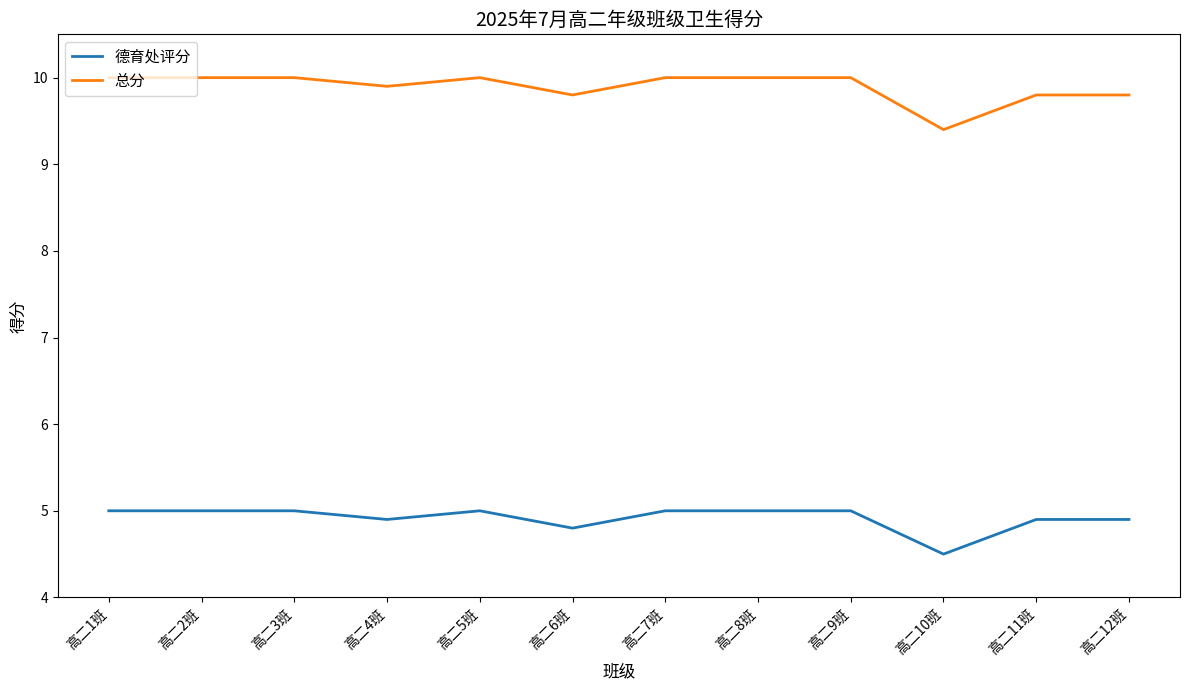

What are all the series names shown in the legend?

德育处评分, 总分